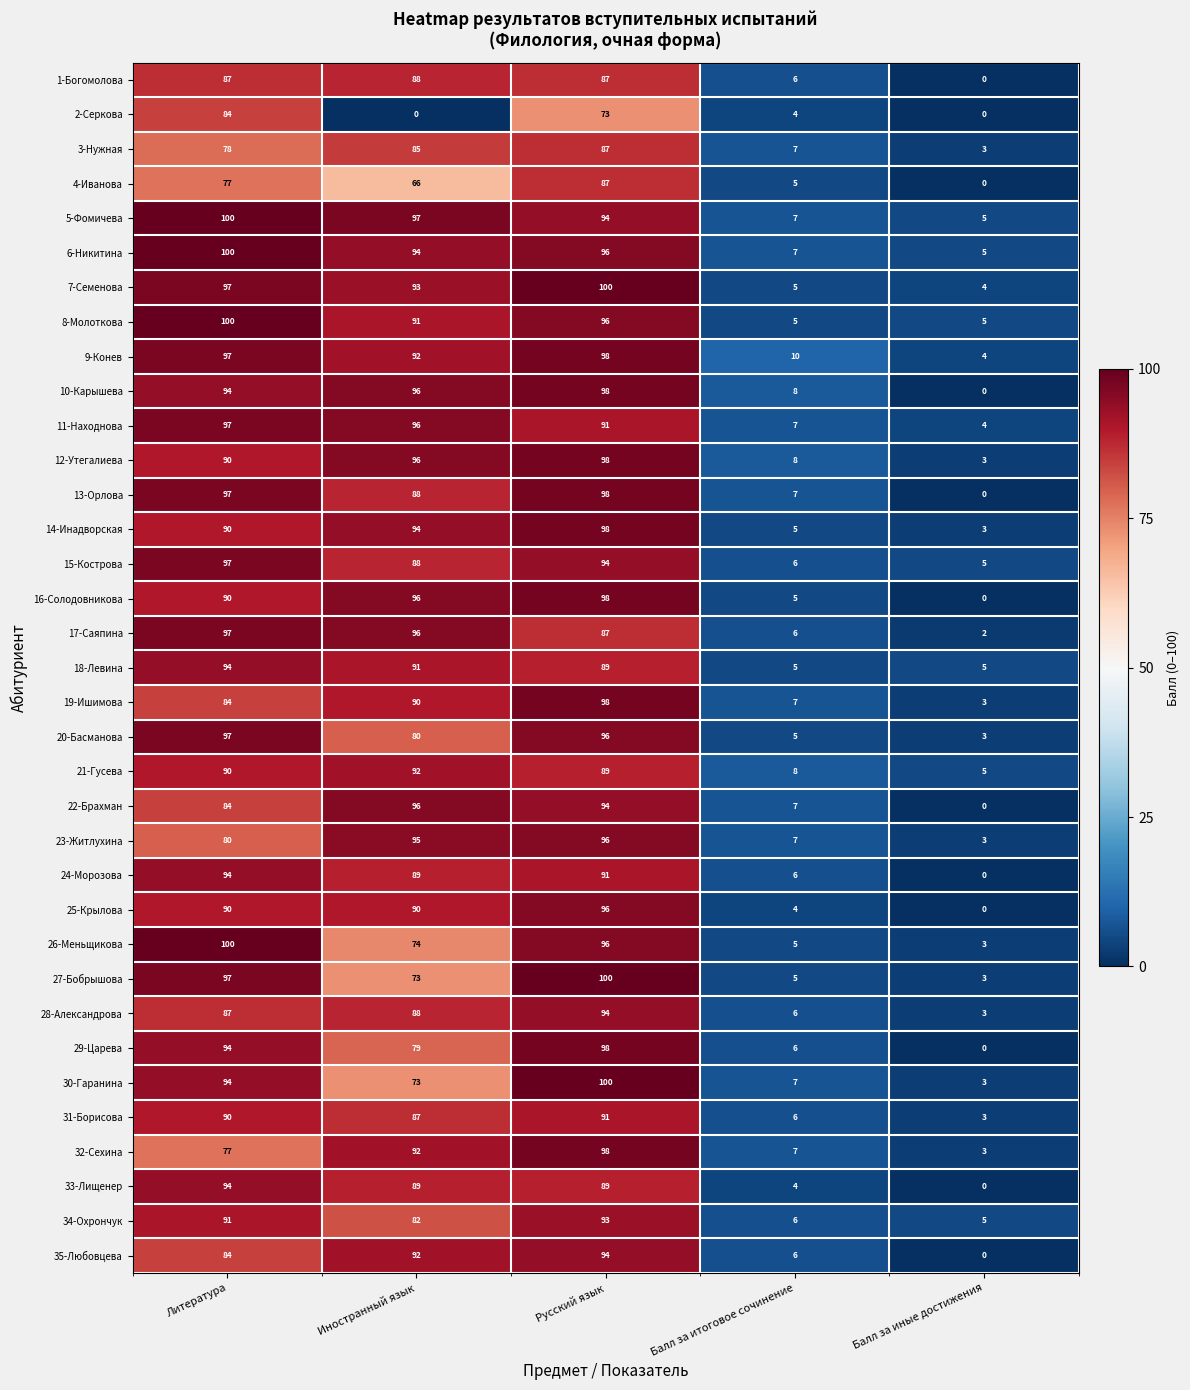

Read the 6-Никитина value at Иностранный язык, to the nearest 10.

90